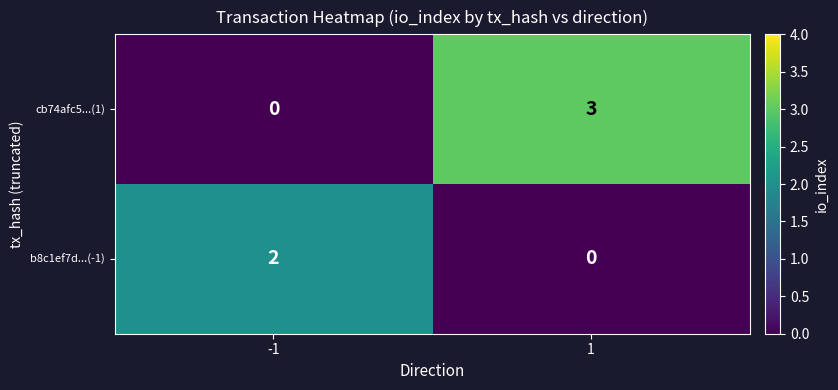

What is the difference between the maximum and minimum values in the cb74afc5...(1) series?

3